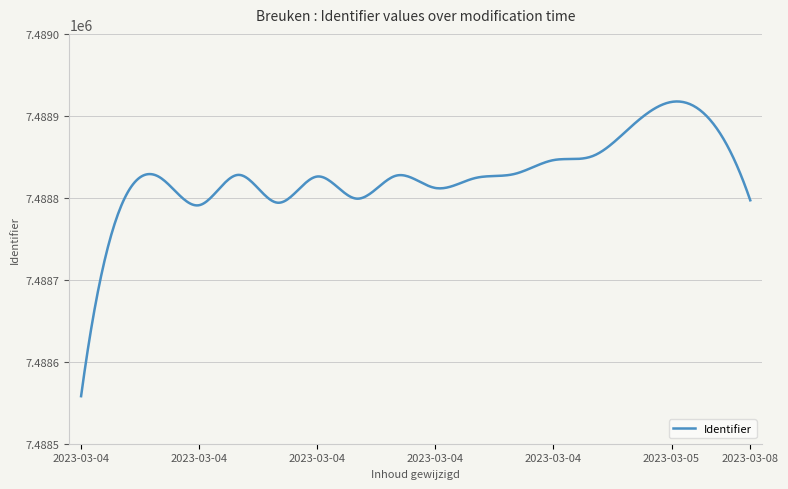

What is the difference between the maximum and minimum values?

359.6